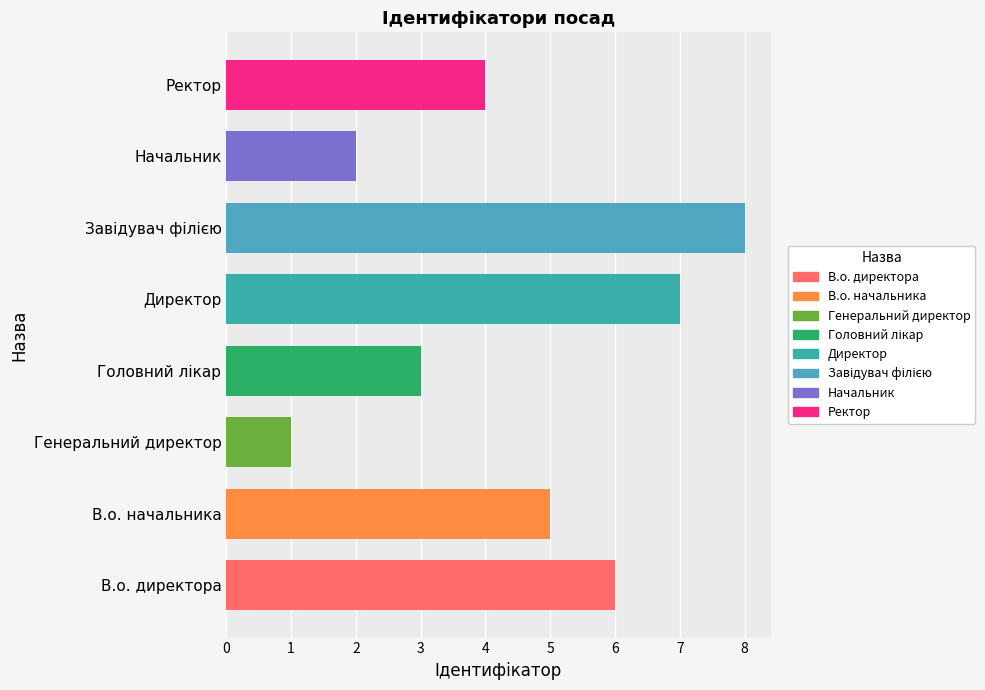

True or false: the data shows 11 at В.о. директора.

False